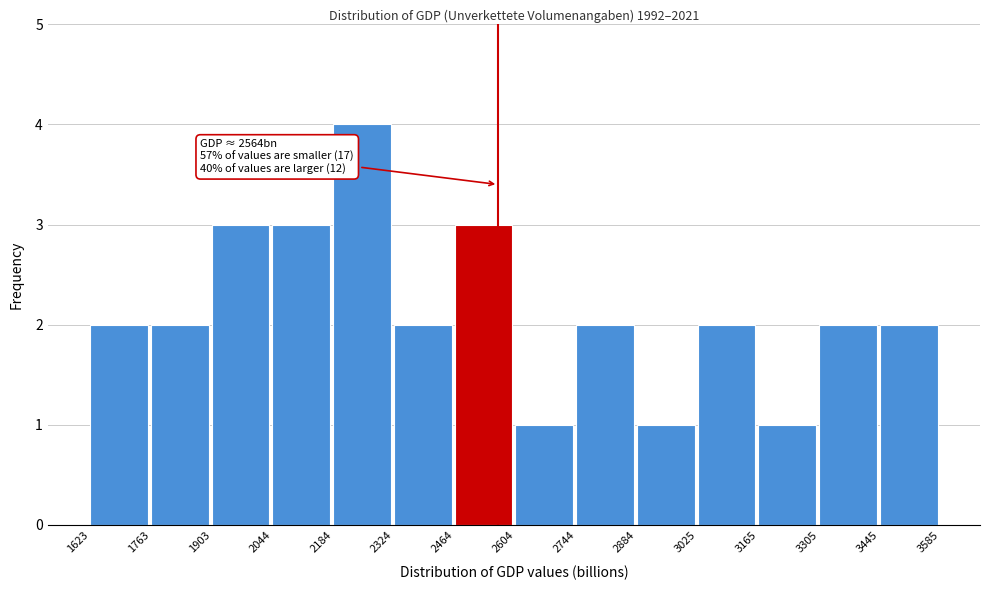

Which range on the x-axis has the tallest bar?

2184 to 2324